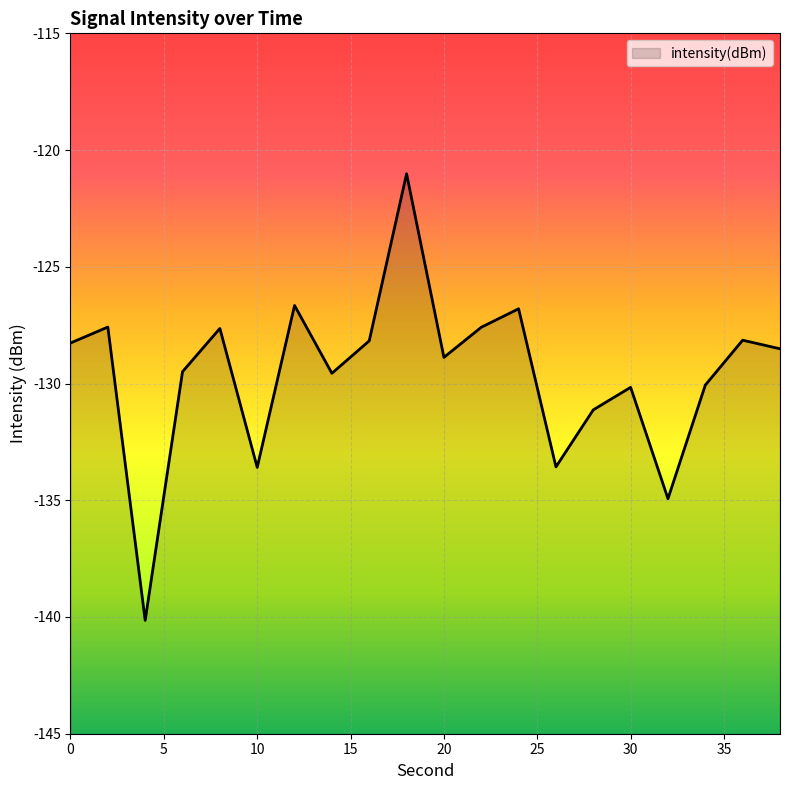

What is the smallest value displayed?

-140.1